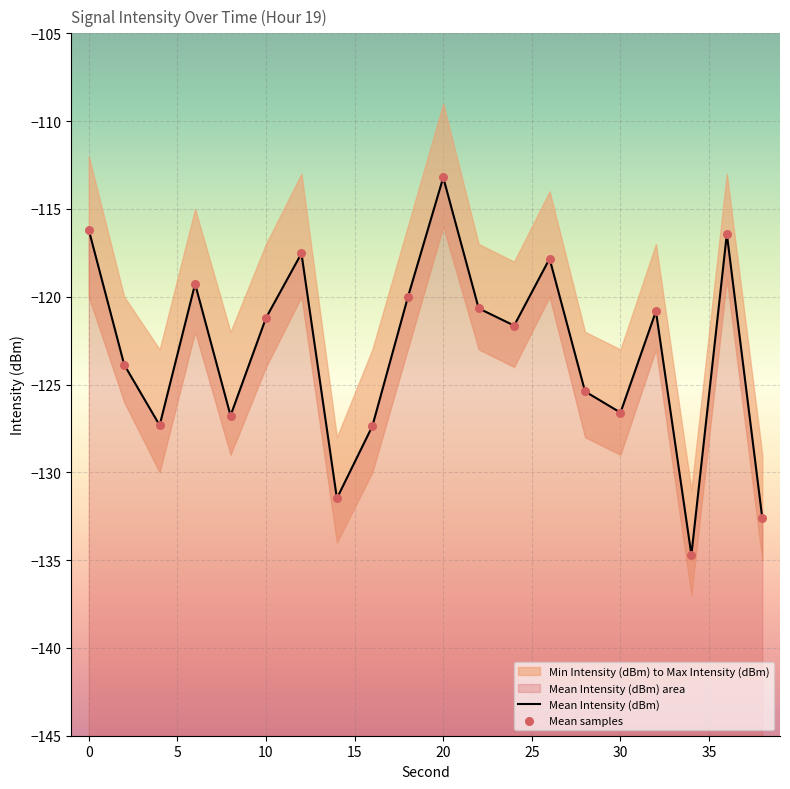

What is the total value across all series at 10?

-242.4